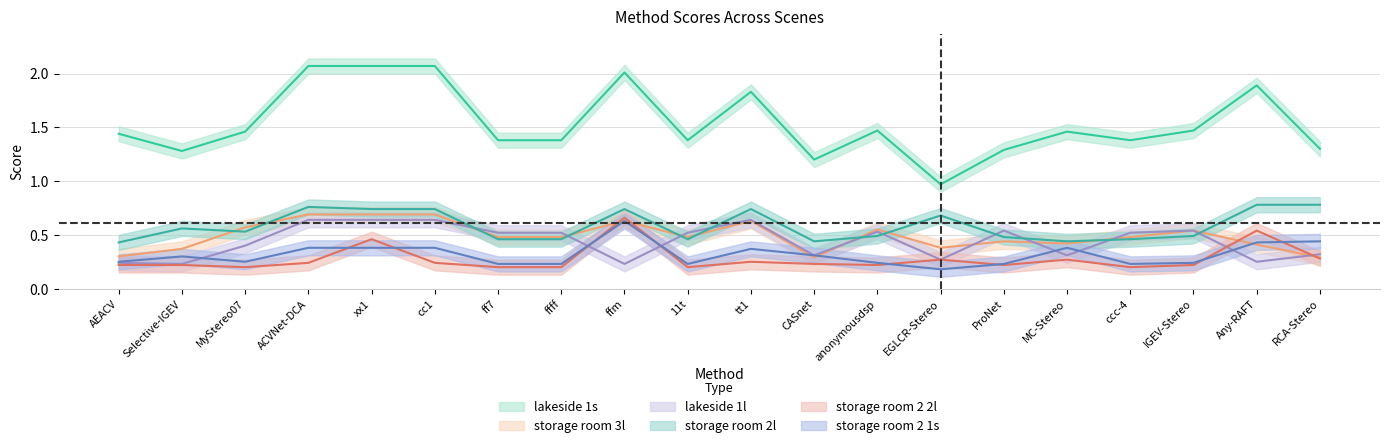

Which category has the lowest value across all series?

EGLCR-Stereo